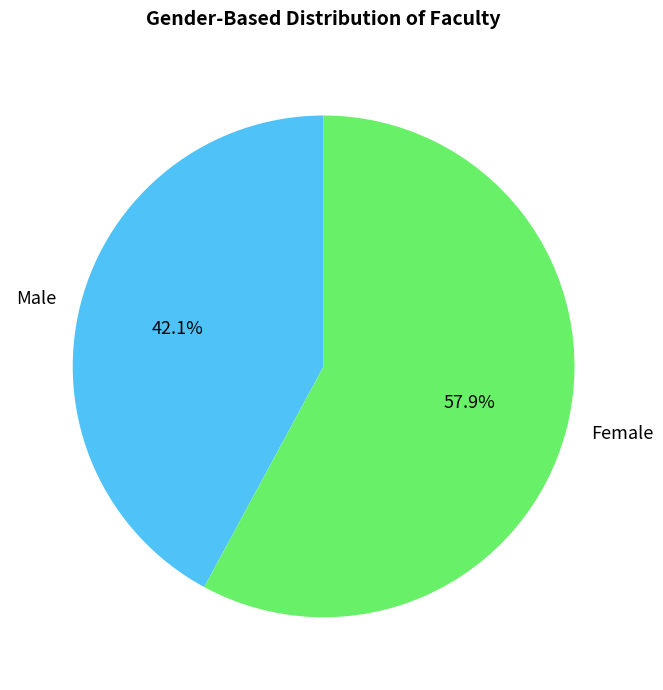

Which category has the smallest portion of the pie?

Male